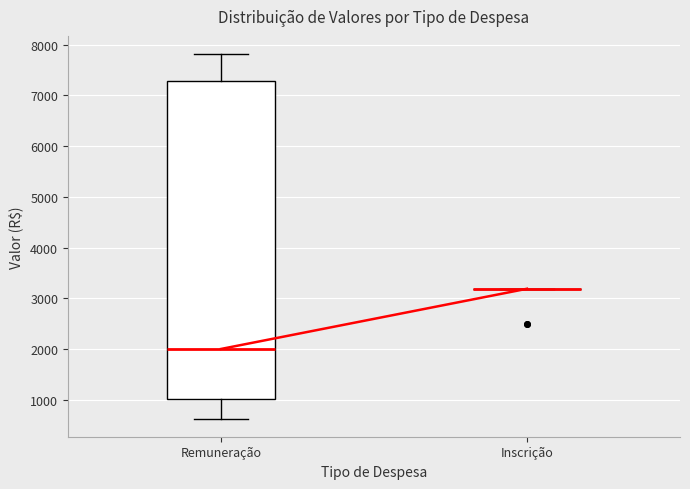

Reading left to right, read every box against the y-axis: the position of its median line, the range the box covers, and the ends of its whiskers. The values are not printed on the chart, so give them approximately, as read against the axis.

Remuneração: median 2000, box 1000 to 7300, whiskers 600 to 7800
Inscrição: box collapsed to a line at 3200, whiskers 3200 to 3200